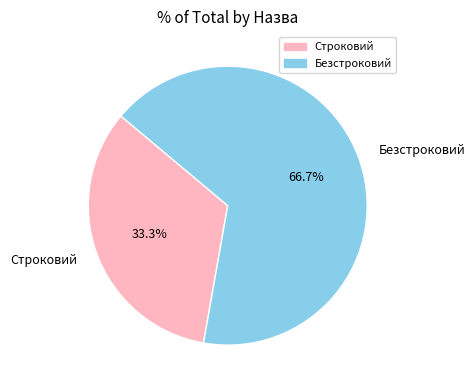

Which has a higher value, Строковий or Безстроковий?

Безстроковий